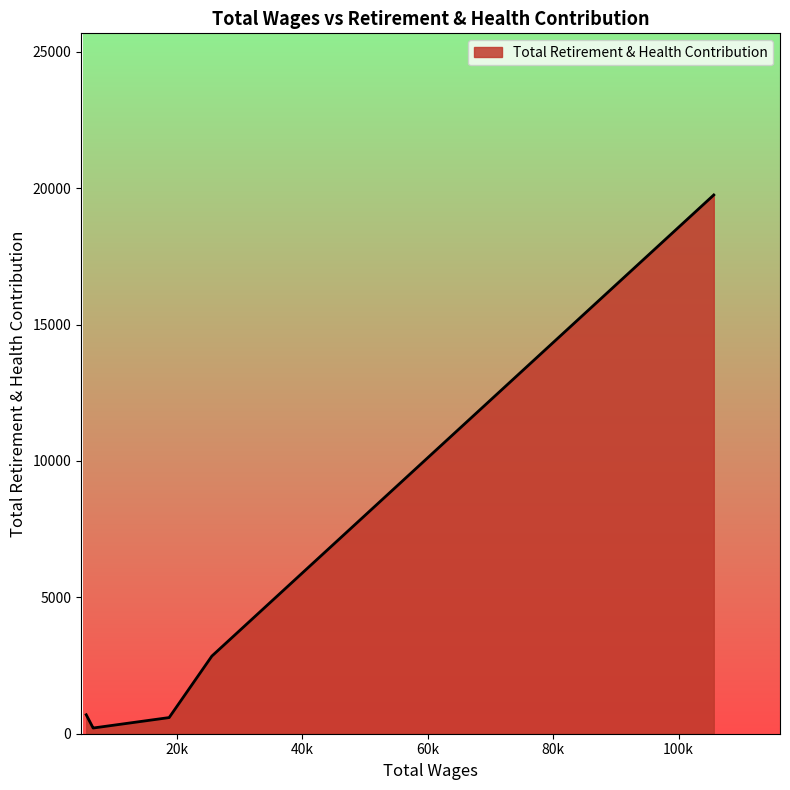

What is the maximum value shown in the chart?

19753